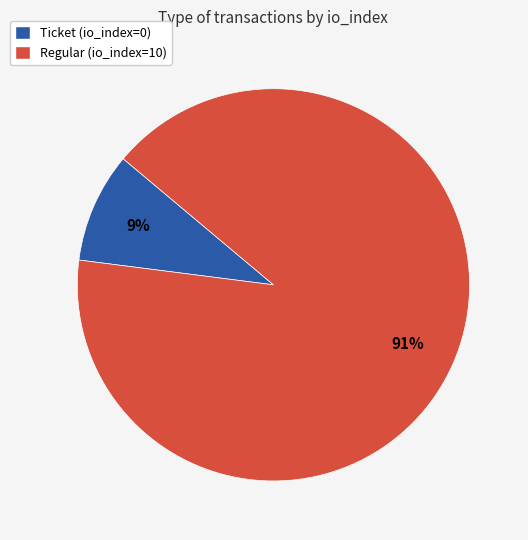

How many slices are in this pie chart?

2